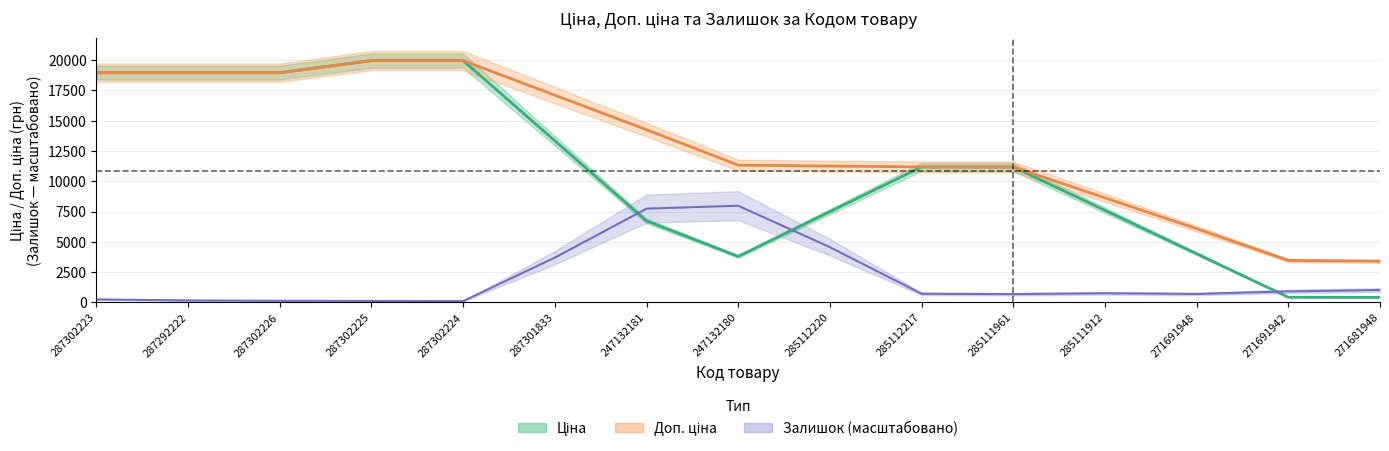

What is the difference between the maximum and minimum values in the Залишок series?

290.0